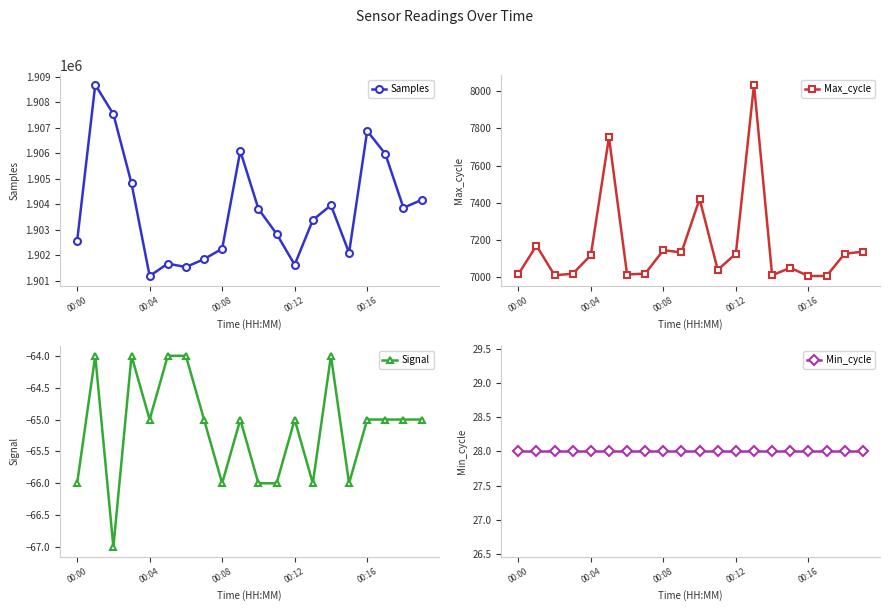

What is the minimum value for Samples?

1901194